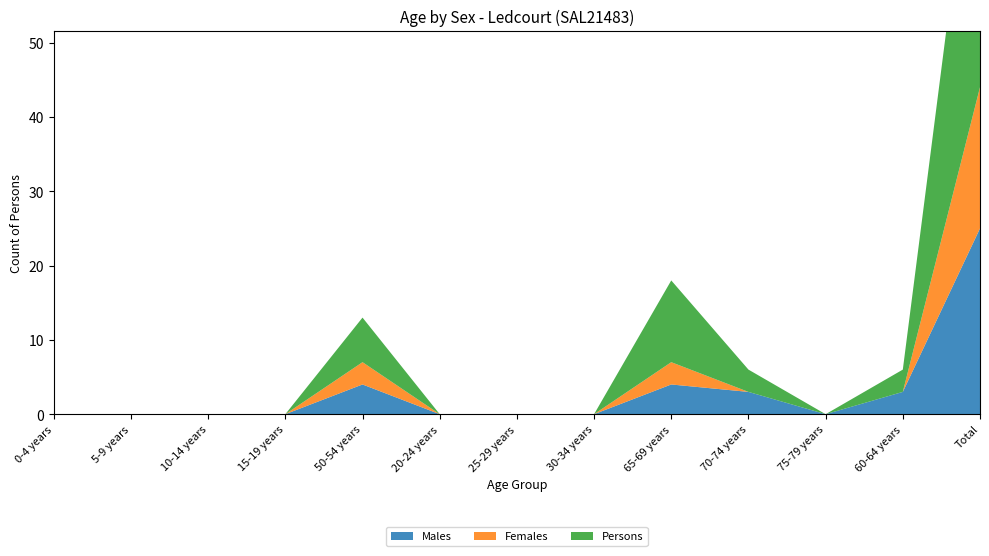

Reading left to right, what are all the values shown in this chart?

Males: 0	0	0	0	4	0	0	0	4	3	0	3	25
Females: 0	0	0	0	3	0	0	0	3	0	0	0	19
Persons: 0	0	0	0	6	0	0	0	11	3	0	3	43